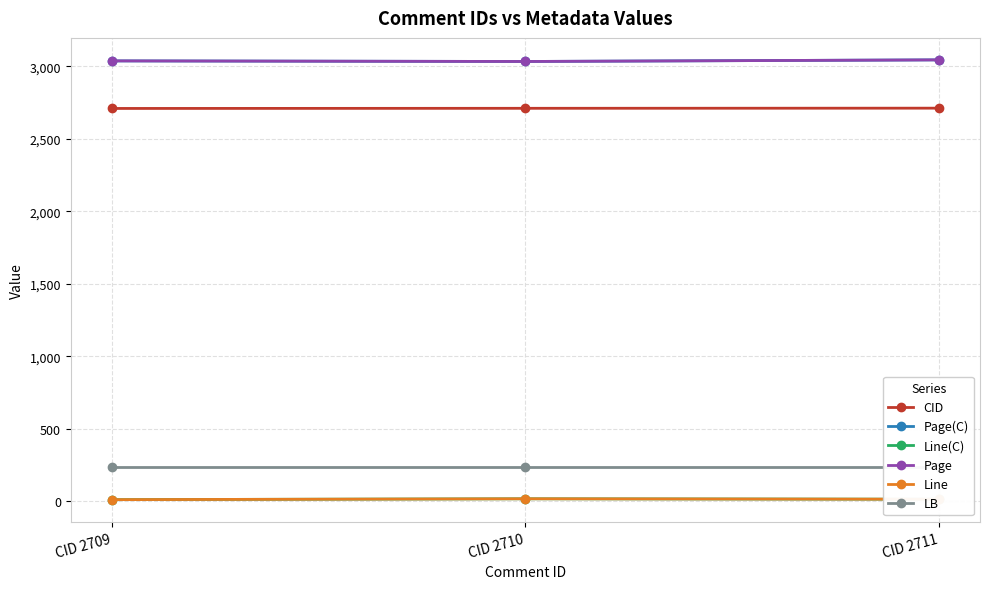

How many values in the Line(C) series exceed 14?

1